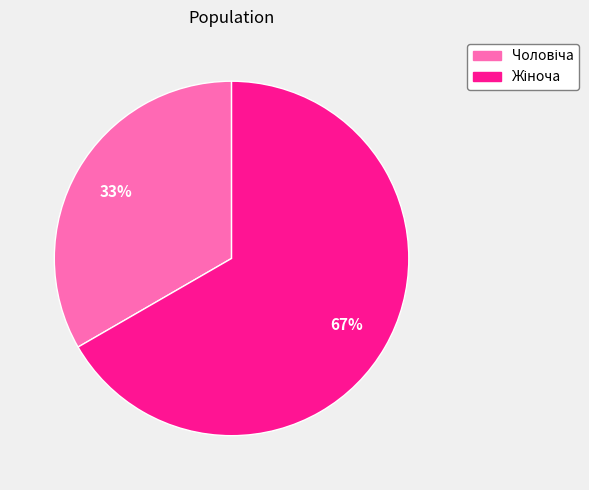

Is there a majority slice in this chart?

Yes